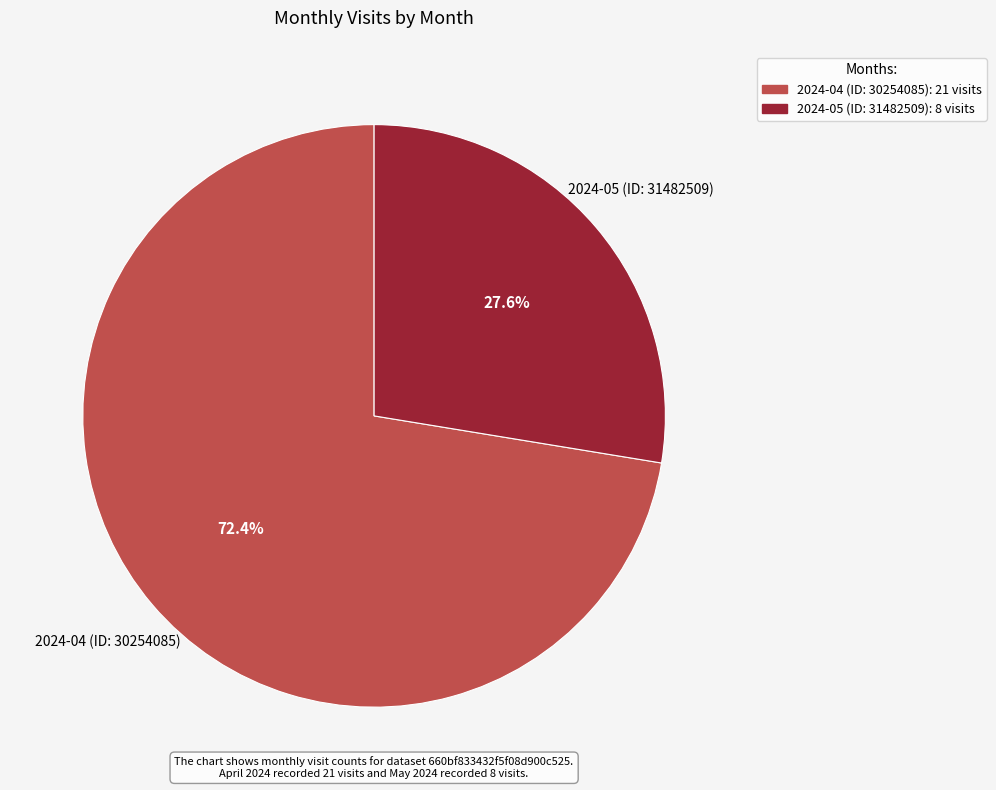

Which slice is the largest?

2024-04 (ID: 30254085)